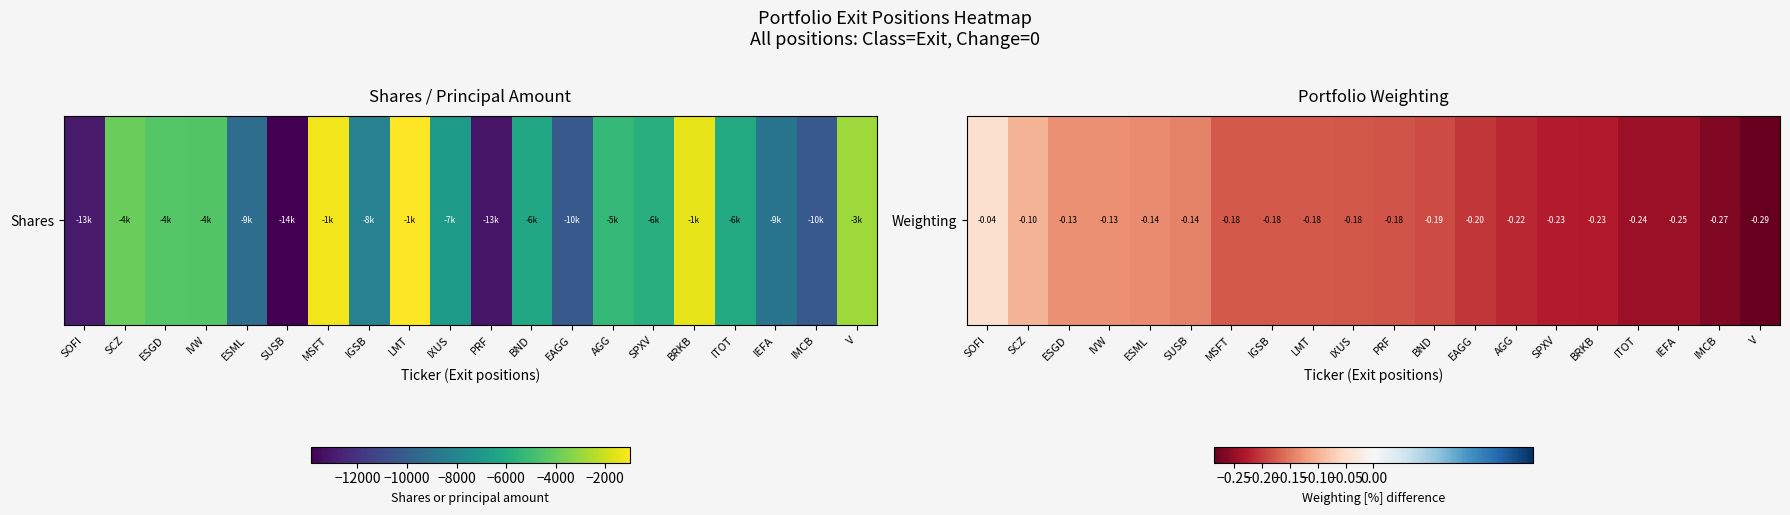

What is the change in value from SCZ to SPXV?

-0.1